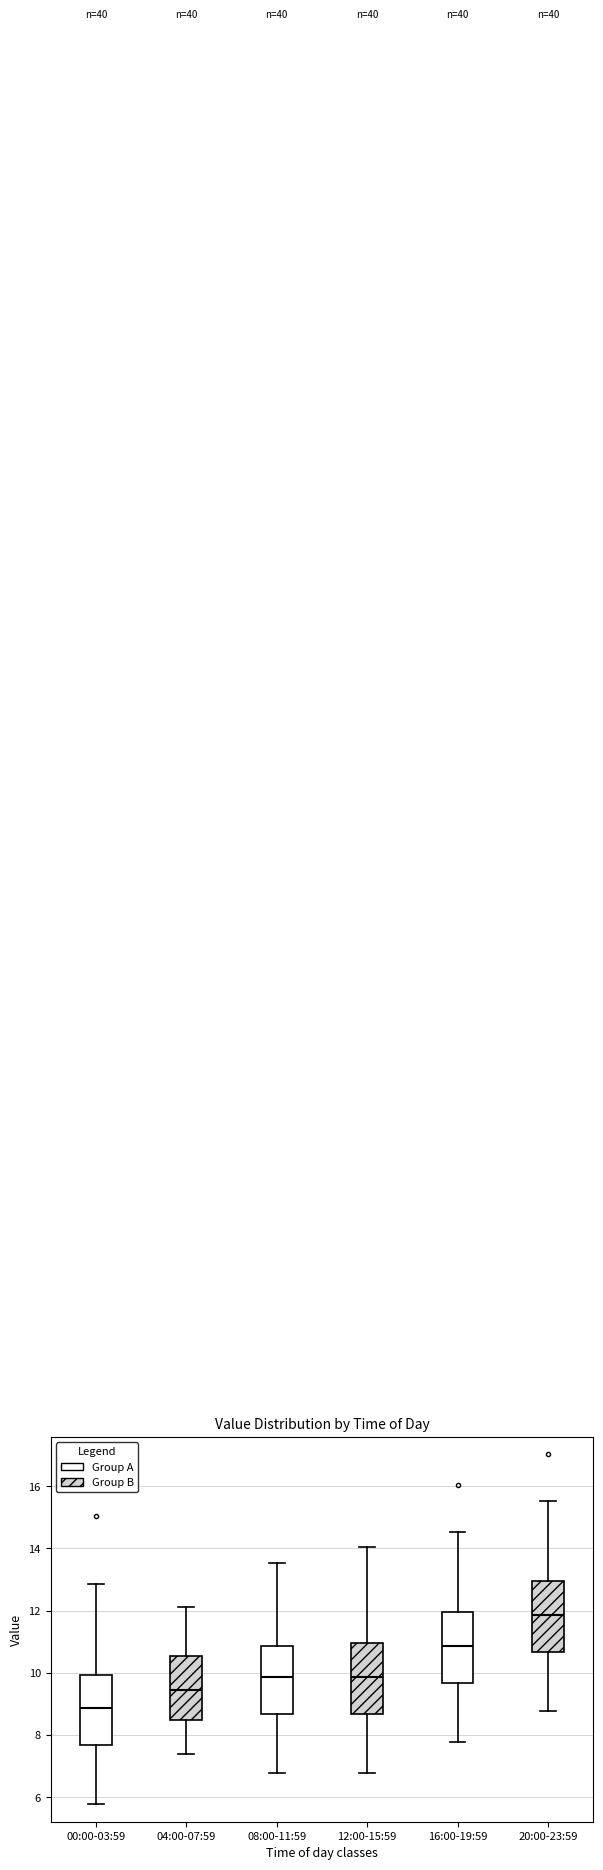

Reading left to right, transcribe this box plot: for each box, give where its median line is, the range the box spans, and where its two whiskers end, as read against the y-axis. The values are not printed on the chart, so give them approximately, as read against the axis.

00:00-03:59: median 8.8, box 7.6 to 10.0, whiskers 5.8 to 12.8
04:00-07:59: median 9.4, box 8.4 to 10.6, whiskers 7.4 to 12.2
08:00-11:59: median 9.8, box 8.6 to 10.8, whiskers 6.8 to 13.6
12:00-15:59: median 9.8, box 8.6 to 11.0, whiskers 6.8 to 14.0
16:00-19:59: median 10.8, box 9.6 to 12.0, whiskers 7.8 to 14.6
20:00-23:59: median 11.8, box 10.6 to 13.0, whiskers 8.8 to 15.6